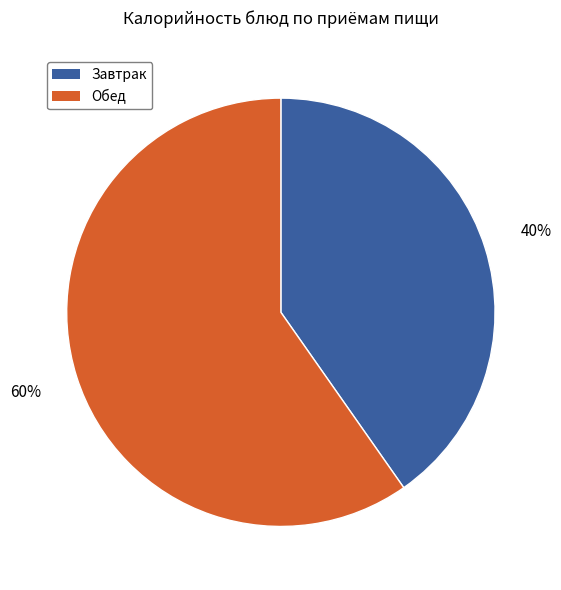

Count the number of slices in the pie.

2